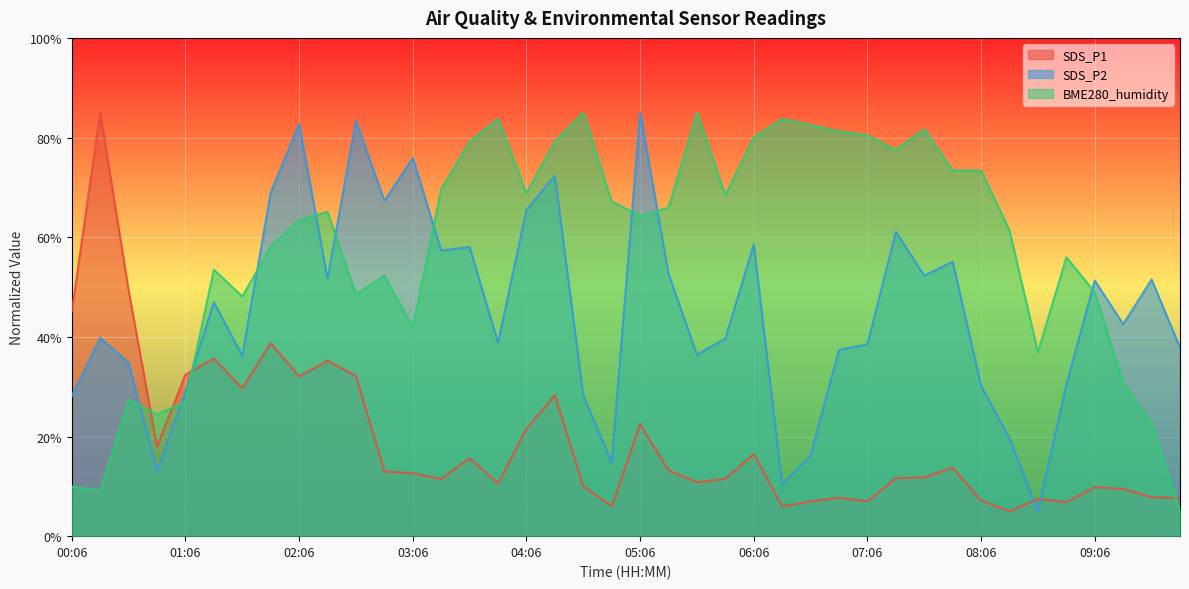

Rank the categories by BME280_humidity value from lowest to highest.

09:51, 00:21, 00:06, 09:36, 00:51, 01:06, 00:36, 09:21, 08:36, 03:06, 01:36, 02:36, 09:06, 02:51, 01:21, 08:51, 01:51, 08:21, 02:06, 05:06, 02:21, 05:21, 04:51, 05:51, 04:06, 03:21, 07:51, 08:06, 07:21, 03:36, 04:21, 06:06, 07:06, 06:51, 07:36, 06:36, 03:51, 06:21, 04:36, 05:36